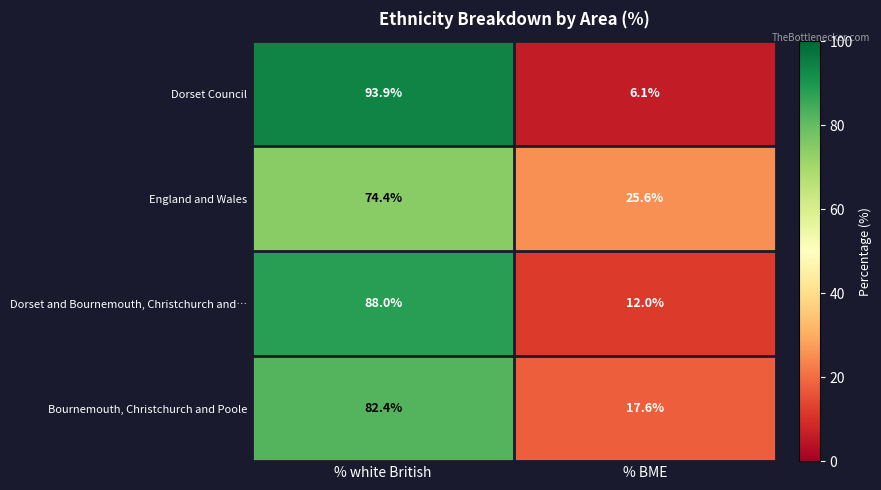

At which category is the sum across all series the highest?

% white British